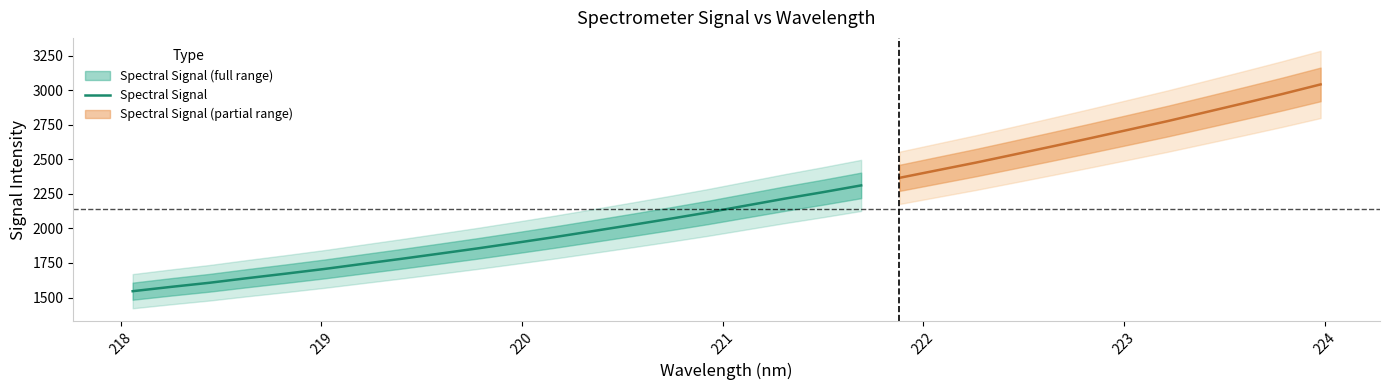

How many categories are shown in the chart?

20